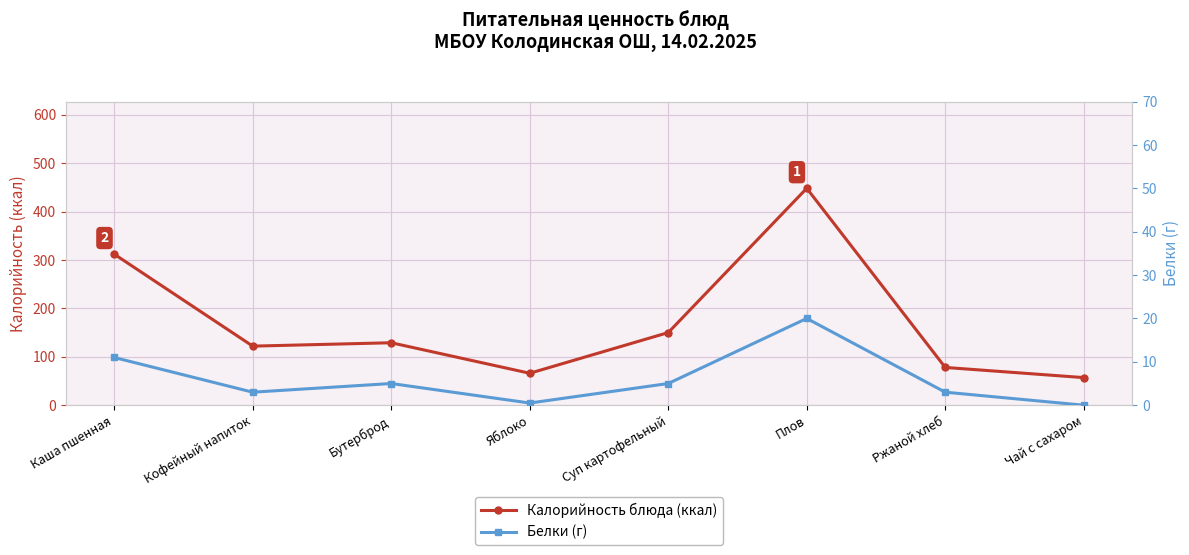

What are all the series names shown in the legend?

Калорийность блюда (ккал), Белки (г)